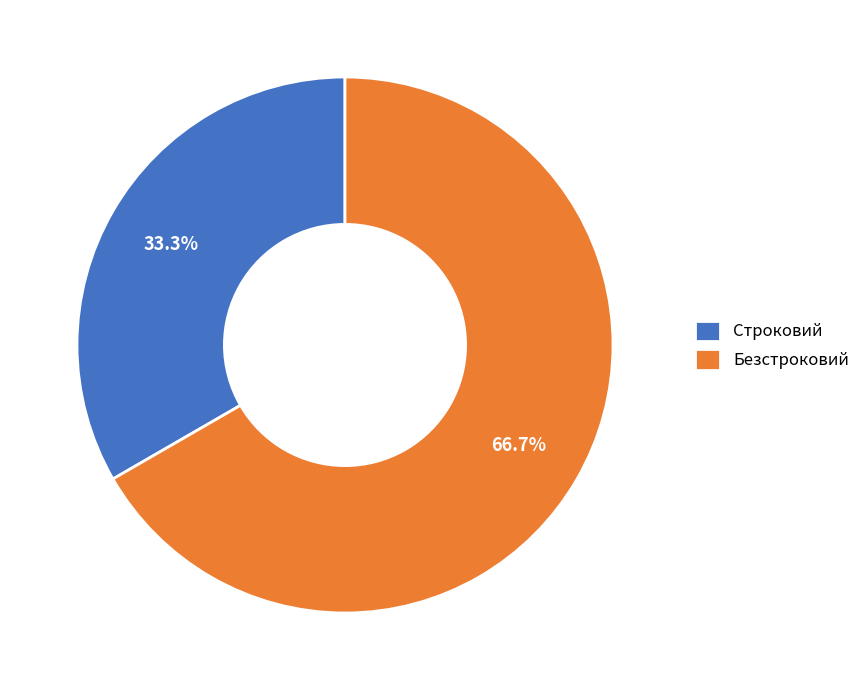

What is the ratio of the value at Строковий to the value at Безстроковий?

0.5